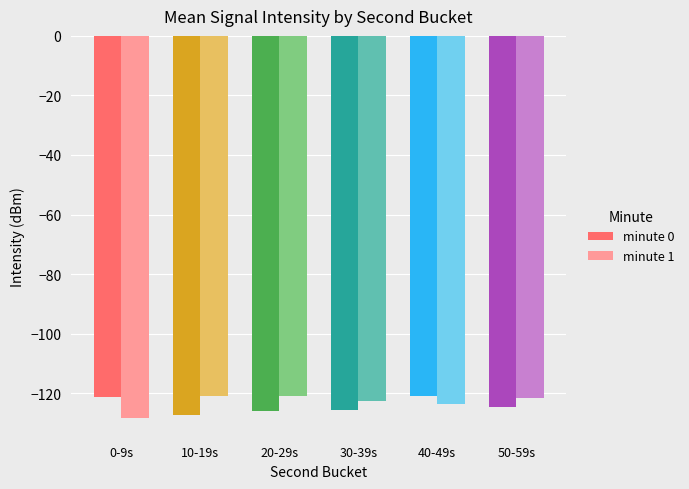

What is the lowest value of the minute 0 series?

-127.2